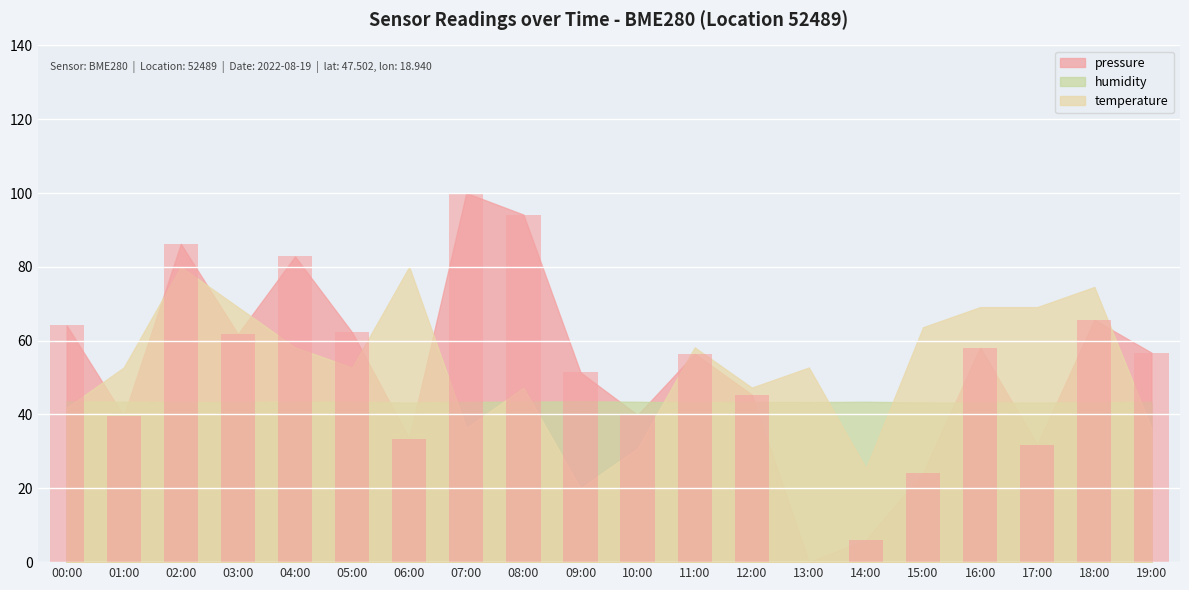

What is the sum of the values at 05:00 and 12:00?

107.7